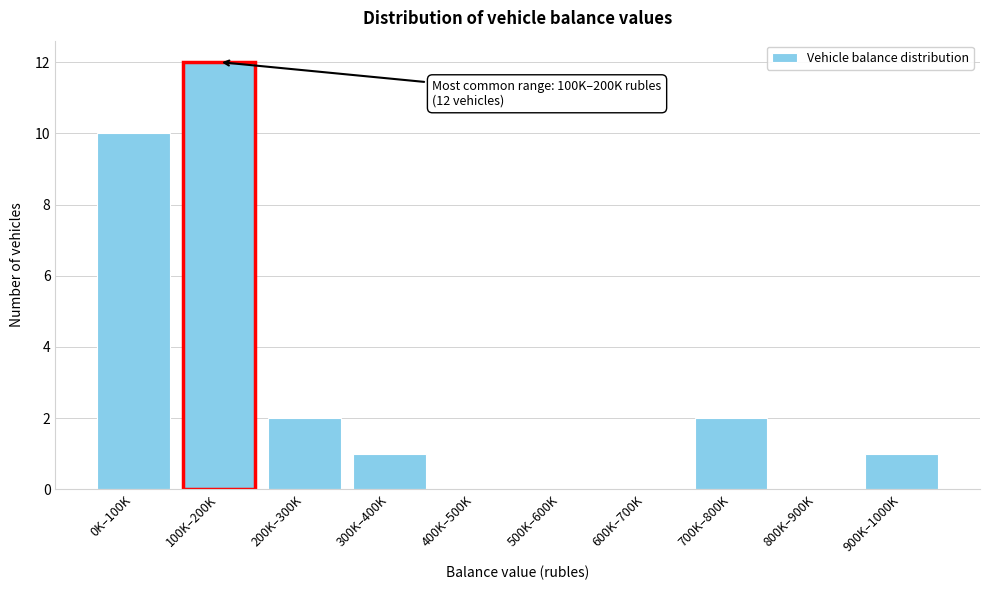

Reading left to right, extract all data points from this chart.

0K–100K=10	100K–200K=12	200K–300K=2	300K–400K=1	400K–500K=0	500K–600K=0	600K–700K=0	700K–800K=2	800K–900K=0	900K–1000K=1